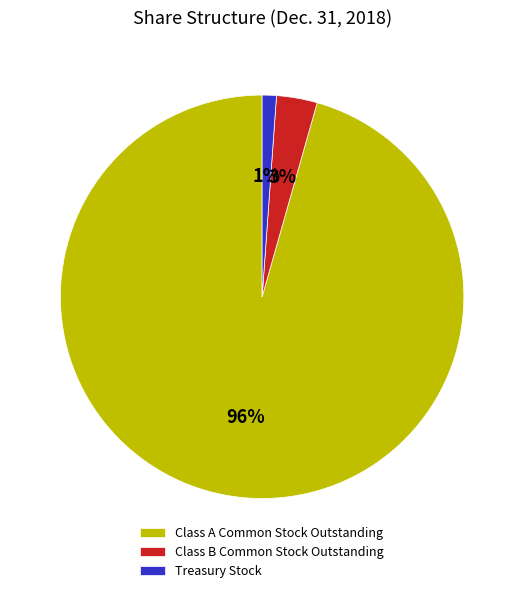

What is the majority slice?

Class A Common Stock Outstanding